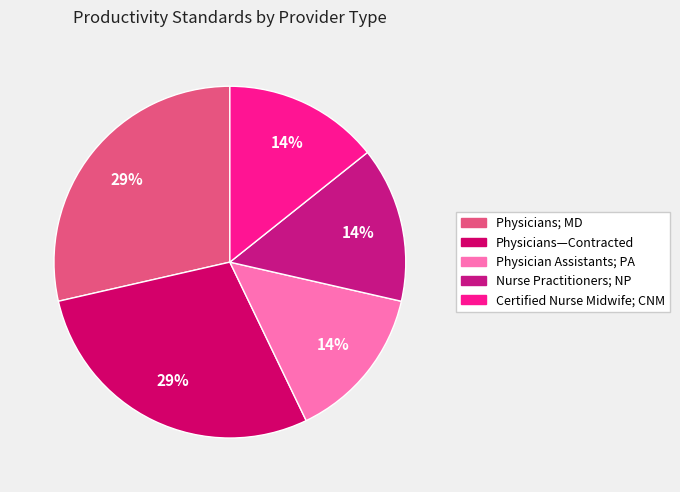

Does Nurse Practitioners; NP represent more than half of the total?

No